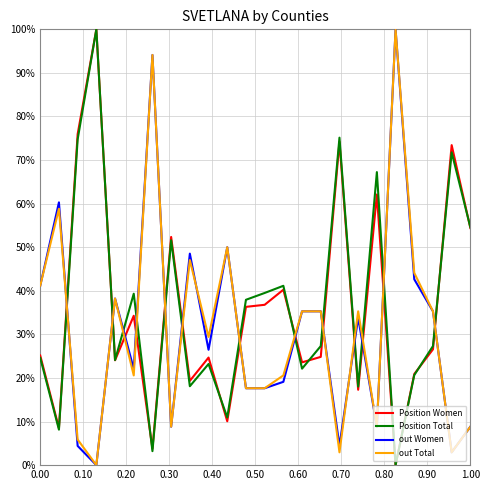

Reading right to left, what are all the values shown in this chart?

Position Women: 0.5	0.7	0.3	0.2	0.0	0.6	0.2	0.7	0.2	0.2	0.4	0.4	0.4	0.1	0.2	0.2	0.5	0.0	0.3	0.2	1.0	0.8	0.1	0.3
Position Total: 0.5	0.7	0.3	0.2	0.0	0.7	0.2	0.8	0.3	0.2	0.4	0.4	0.4	0.1	0.2	0.2	0.5	0.0	0.4	0.2	1.0	0.7	0.1	0.2
out Women: 0.1	0.0	0.4	0.4	1.0	0.1	0.3	0.0	0.4	0.4	0.2	0.2	0.2	0.5	0.3	0.5	0.1	0.9	0.2	0.4	0.0	0.0	0.6	0.4
out Total: 0.1	0.0	0.4	0.4	1.0	0.1	0.4	0.0	0.4	0.4	0.2	0.2	0.2	0.5	0.3	0.5	0.1	0.9	0.2	0.4	0.0	0.1	0.6	0.4